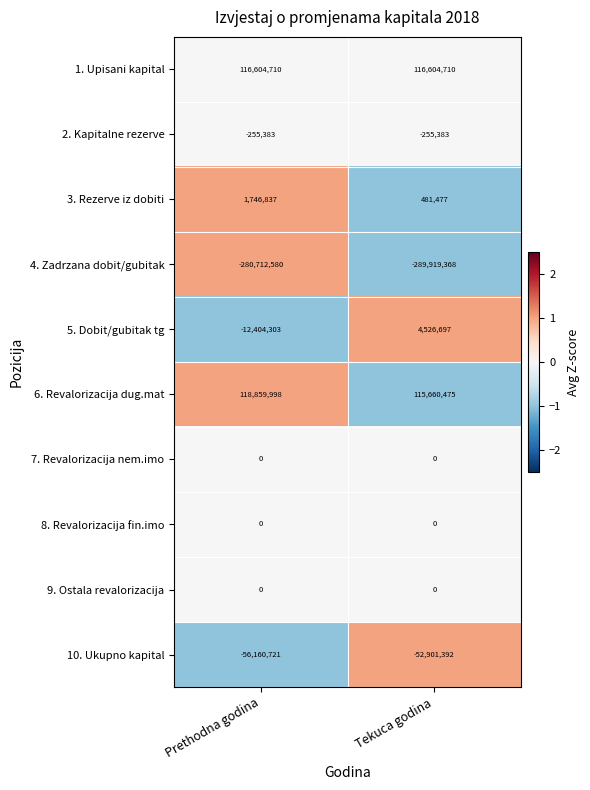

How many data points does each series have?

2